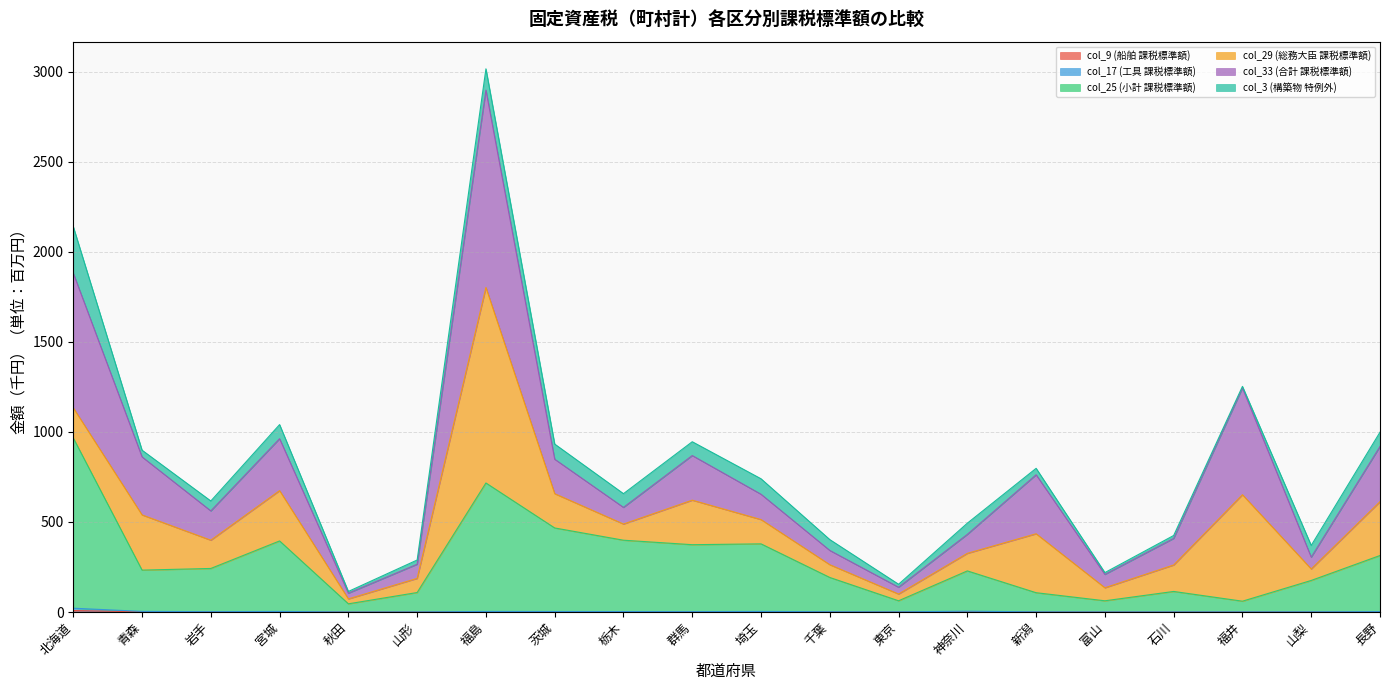

Which category has the highest value in the col_17 (工具 課税標準額) series?

北海道